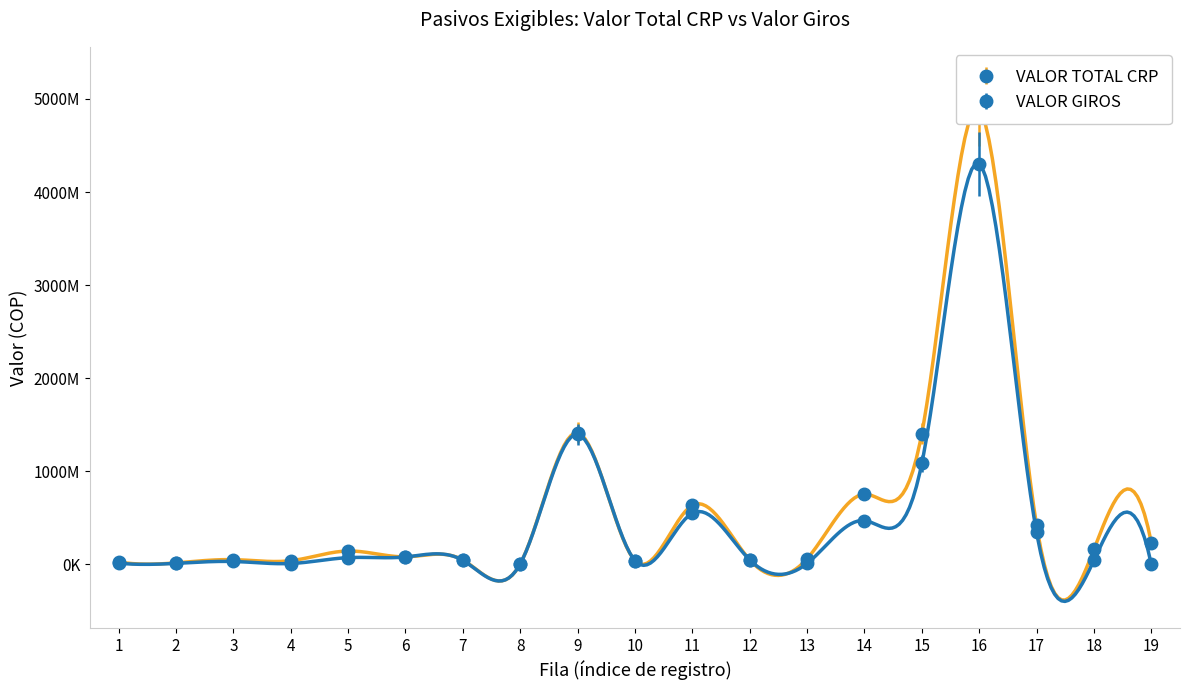

What are all the series names shown in the legend?

VALOR TOTAL CRP, VALOR GIROS